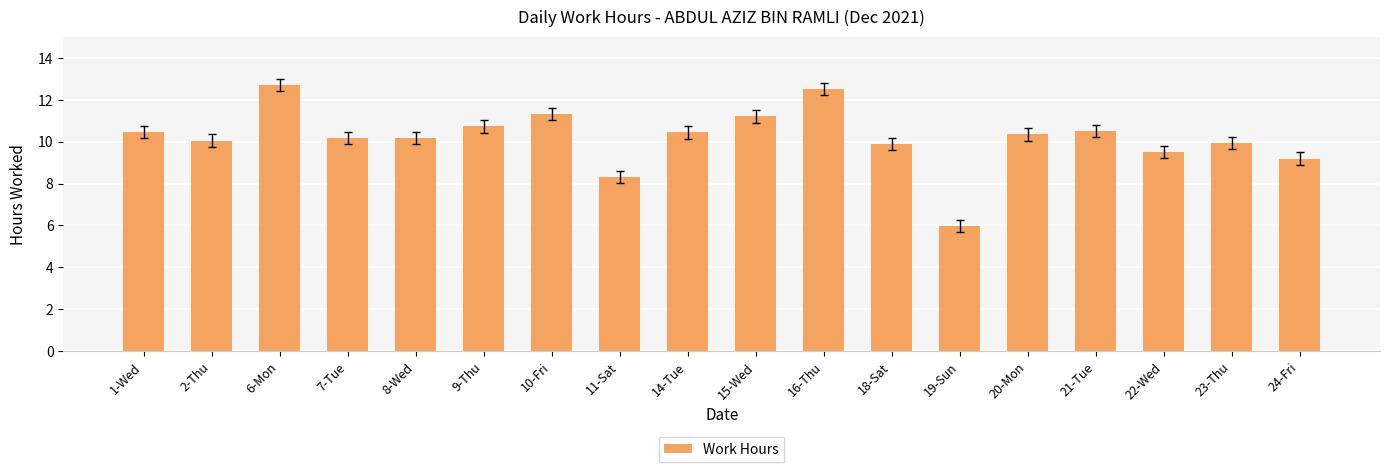

Are the bars grouped side by side (vs. stacked)?

No